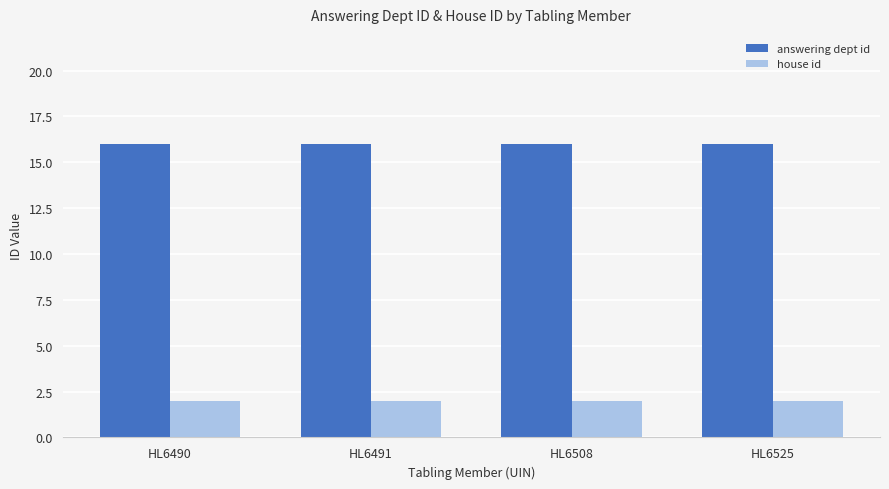

What is the minimum value shown in the chart?

2